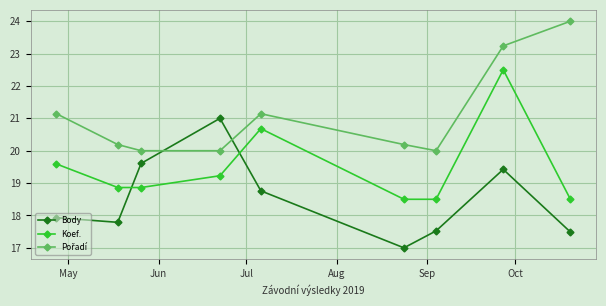

What is the value of the Body point at the 1st from the left?

17.9